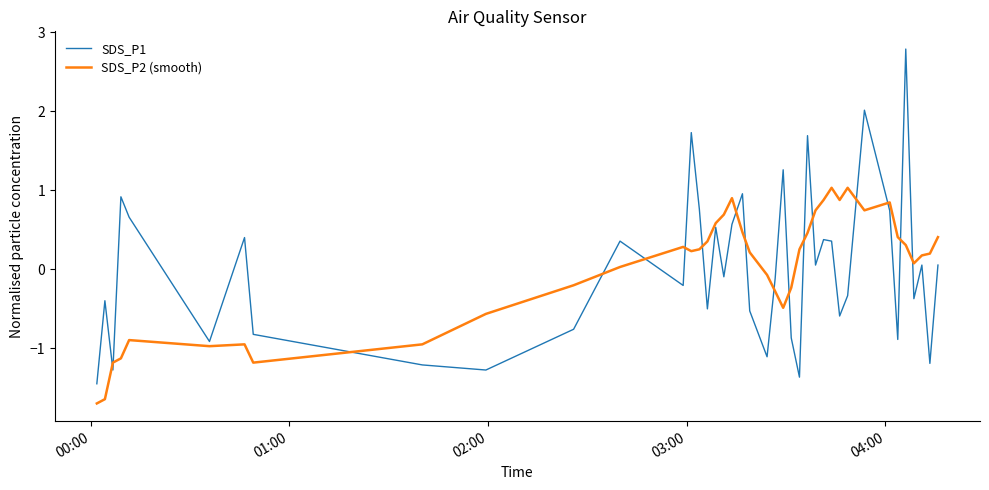

Which series ends up on top after the final intersection of SDS_P1 and SDS_P2 (smooth)?

SDS_P2 (smooth)